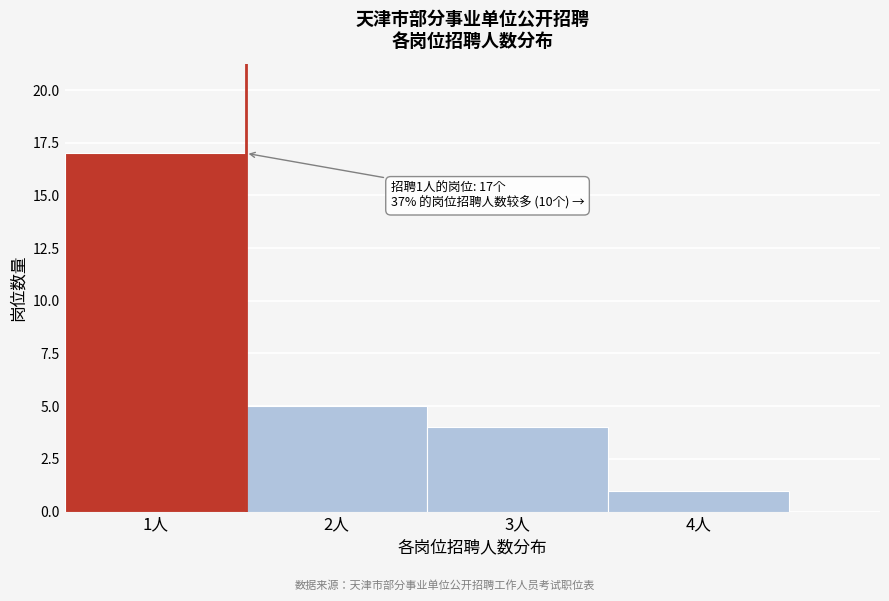

Reading left to right, transcribe all the data shown in this chart.

1人=17	2人=5	3人=4	4人=1